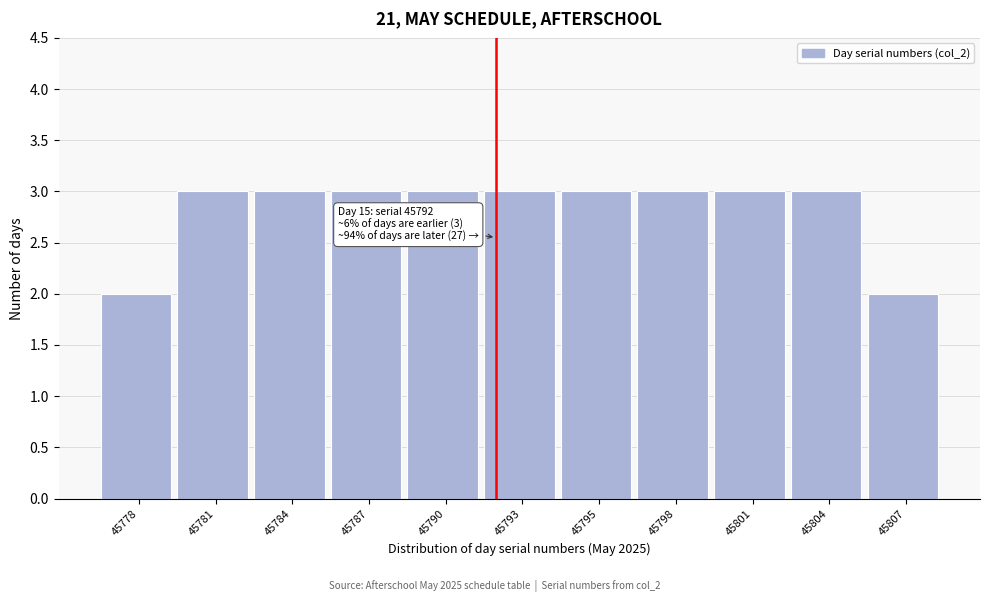

Reading right to left, what are all the values shown in this chart?

45807=2	45804=3	45801=3	45798=3	45795=3	45793=3	45790=3	45787=3	45784=3	45781=3	45778=2